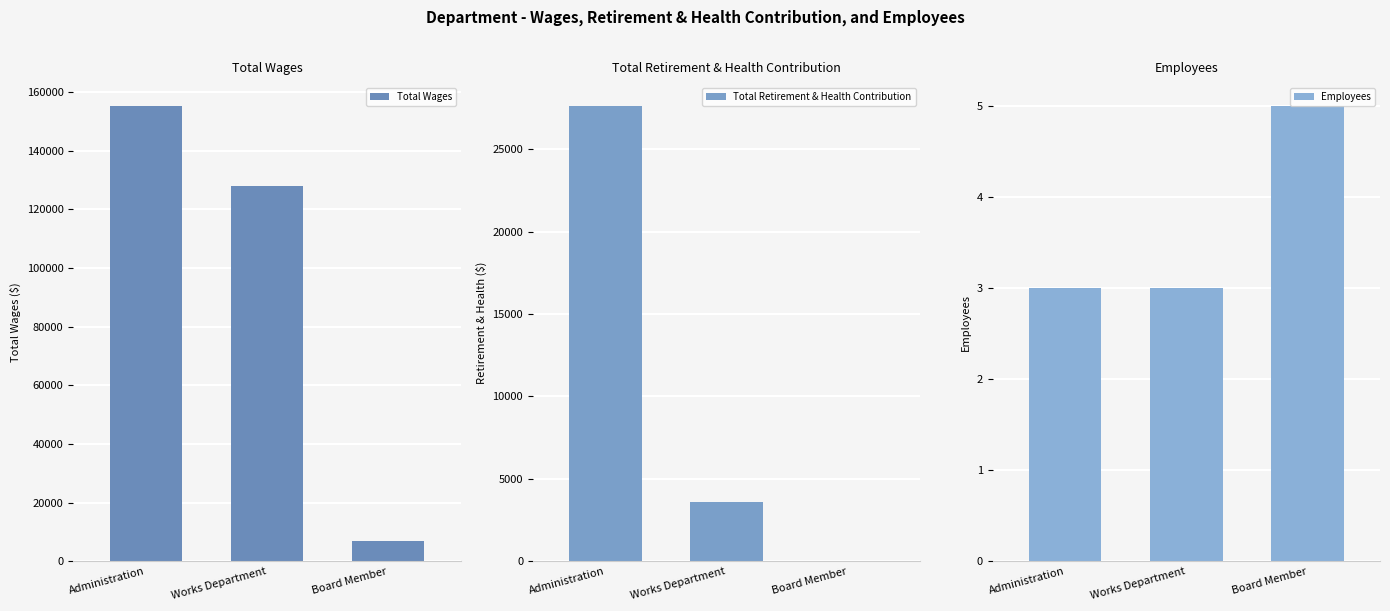

What is the sum of the Total Wages values at Board Member and Administration?

161979